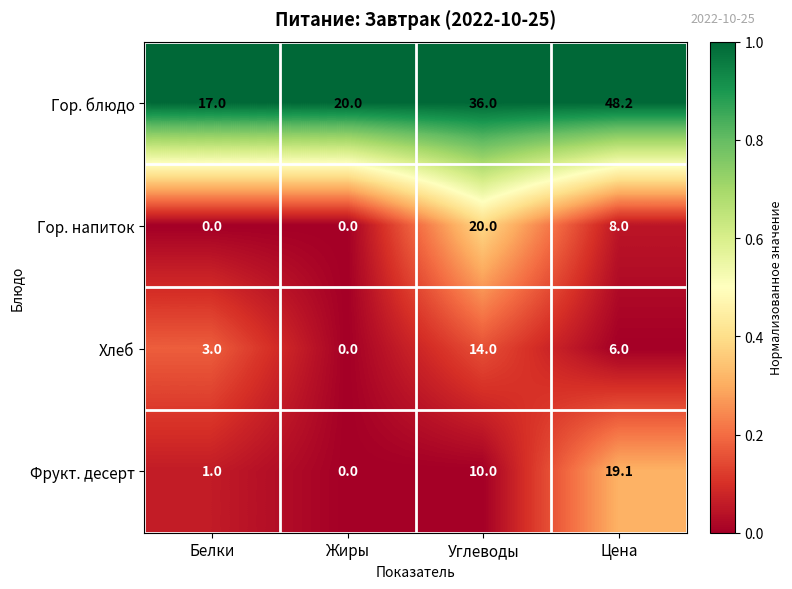

Reading right to left, list all the values displayed in this chart.

Гор. блюдо: 48.2	36.0	20.0	17.0
Гор. напиток: 8.0	20.0	0.0	0.0
Хлеб: 6.0	14.0	0.0	3.0
Фрукт. десерт: 19.1	10.0	0.0	1.0